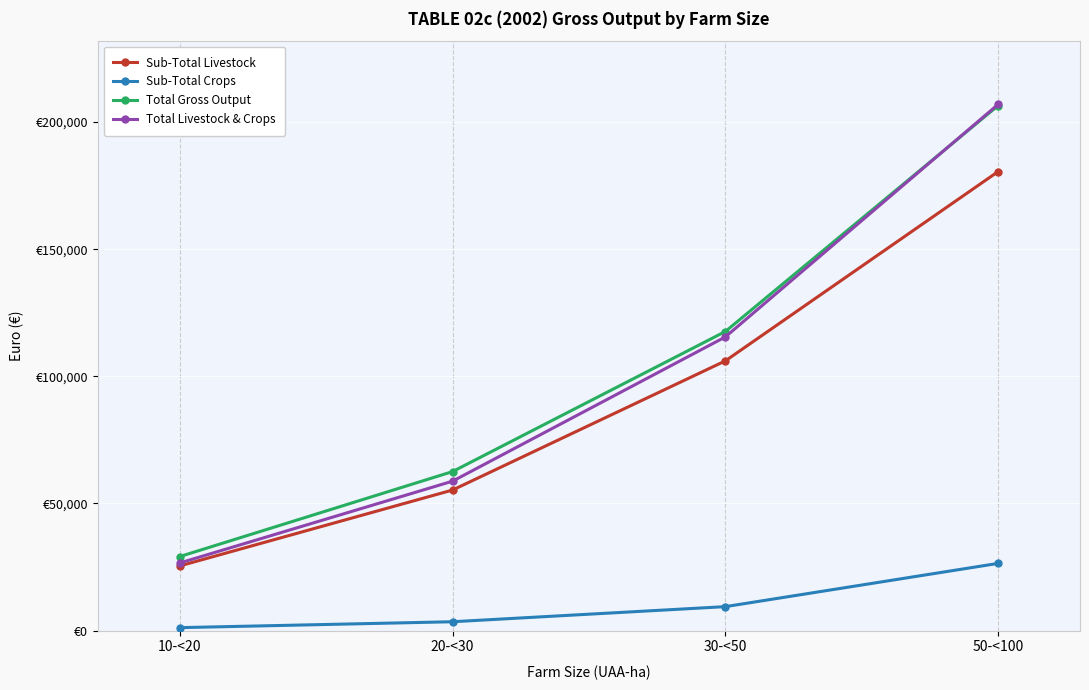

The value of Sub-Total Livestock at 20-<30 is 81418. True or false?

False